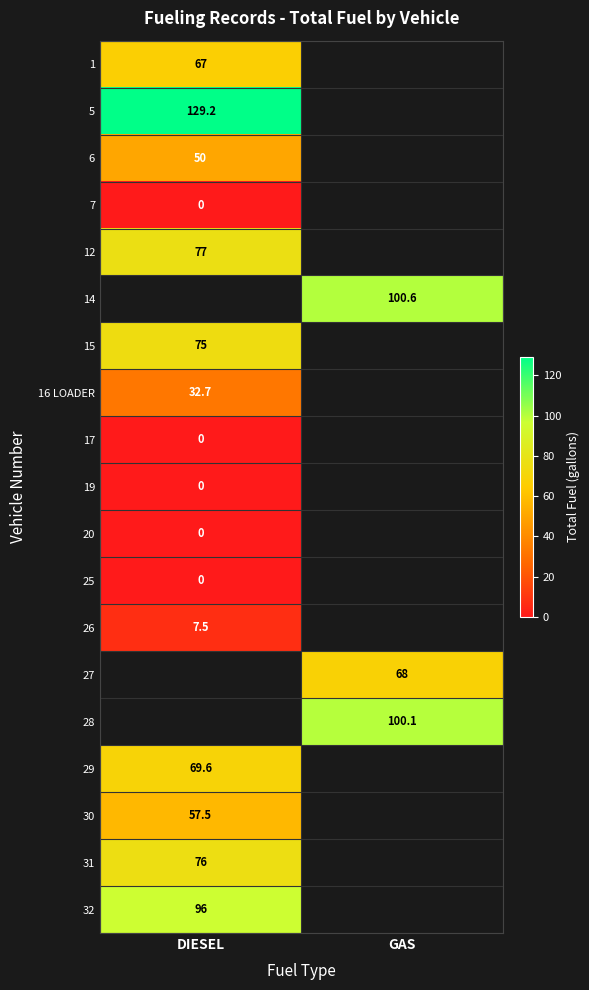

True or false: 15 has a value of 75.0 at DIESEL.

True